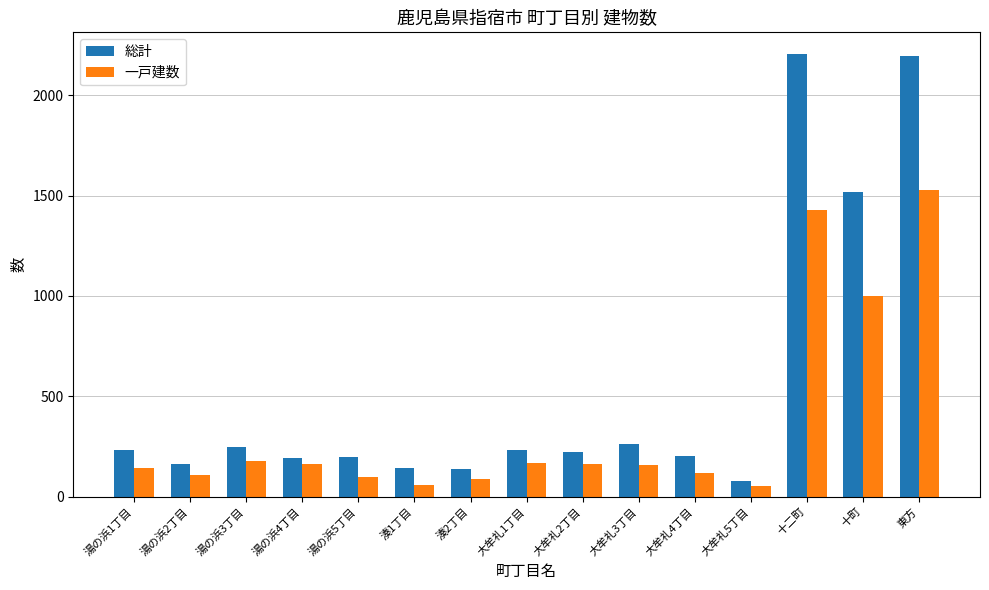

What is the minimum value for 総計?

78